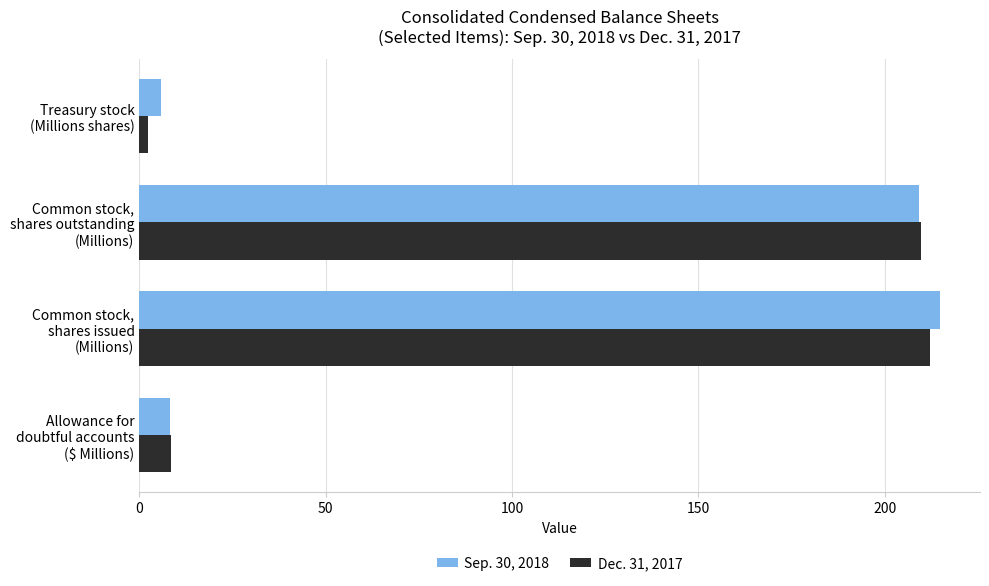

What is the difference between the maximum and minimum values in the Sep. 30, 2018 series?

209.1